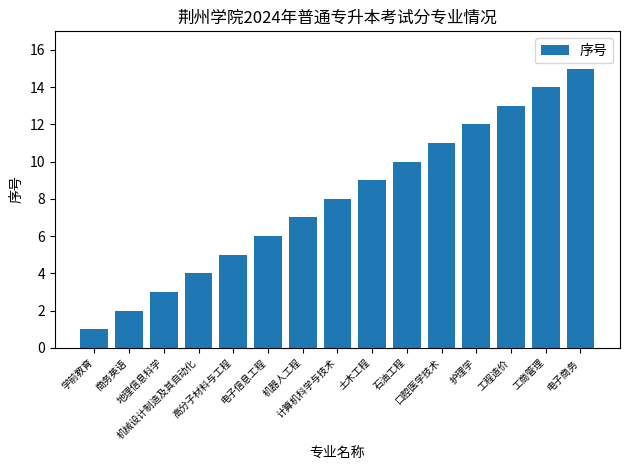

Read the value at 电子商务, to the nearest 5.

15